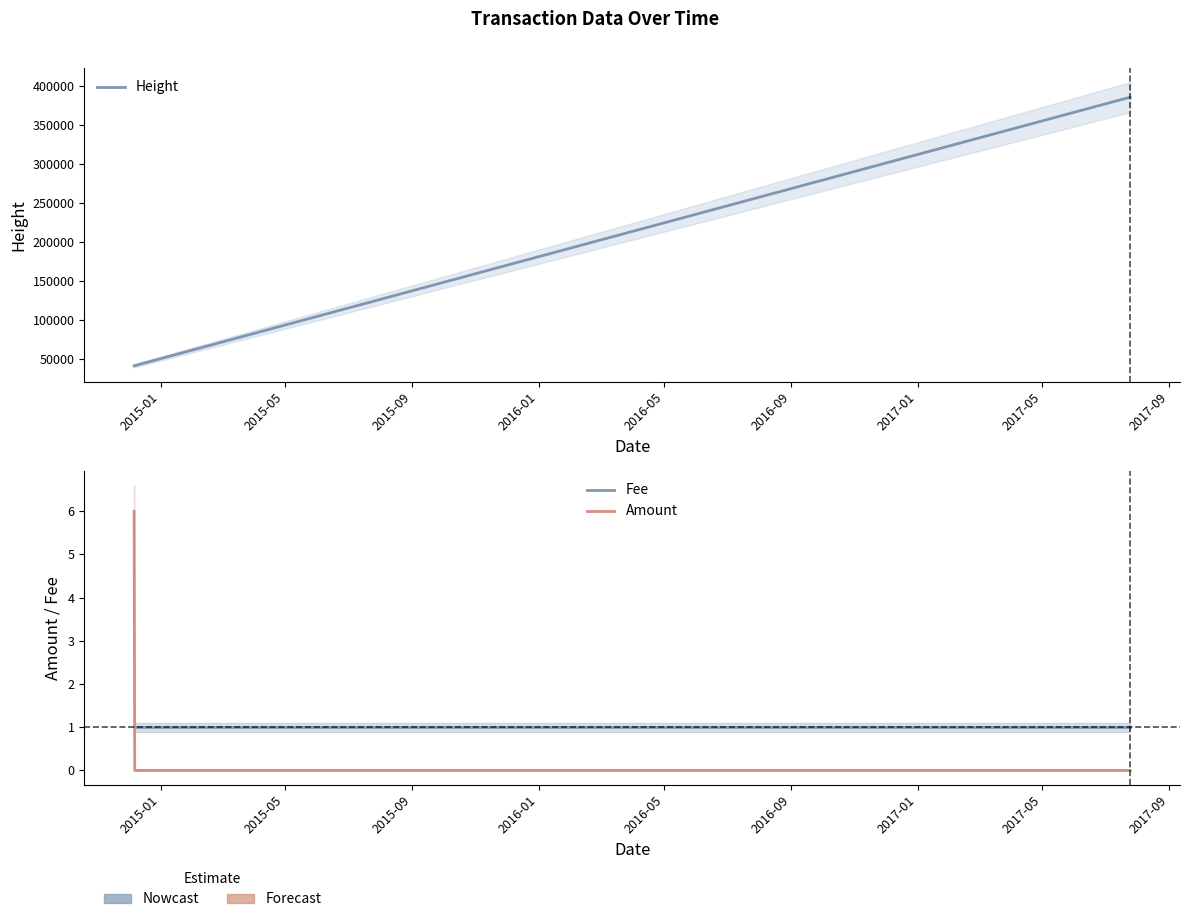

Count the Amount values in the range 0 to 1.

5